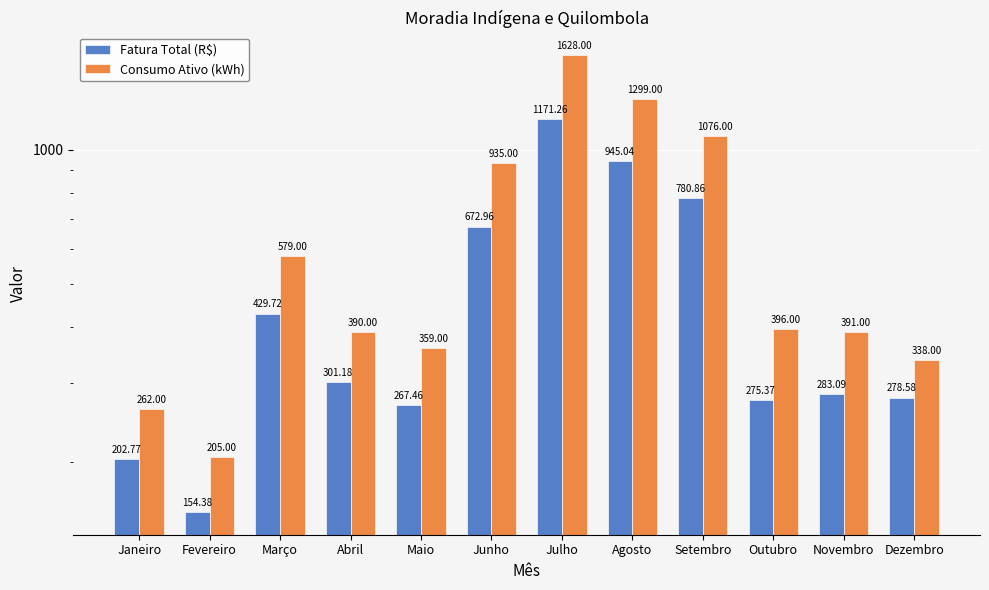

How many data points in Consumo Ativo (kWh) are above 396?

5